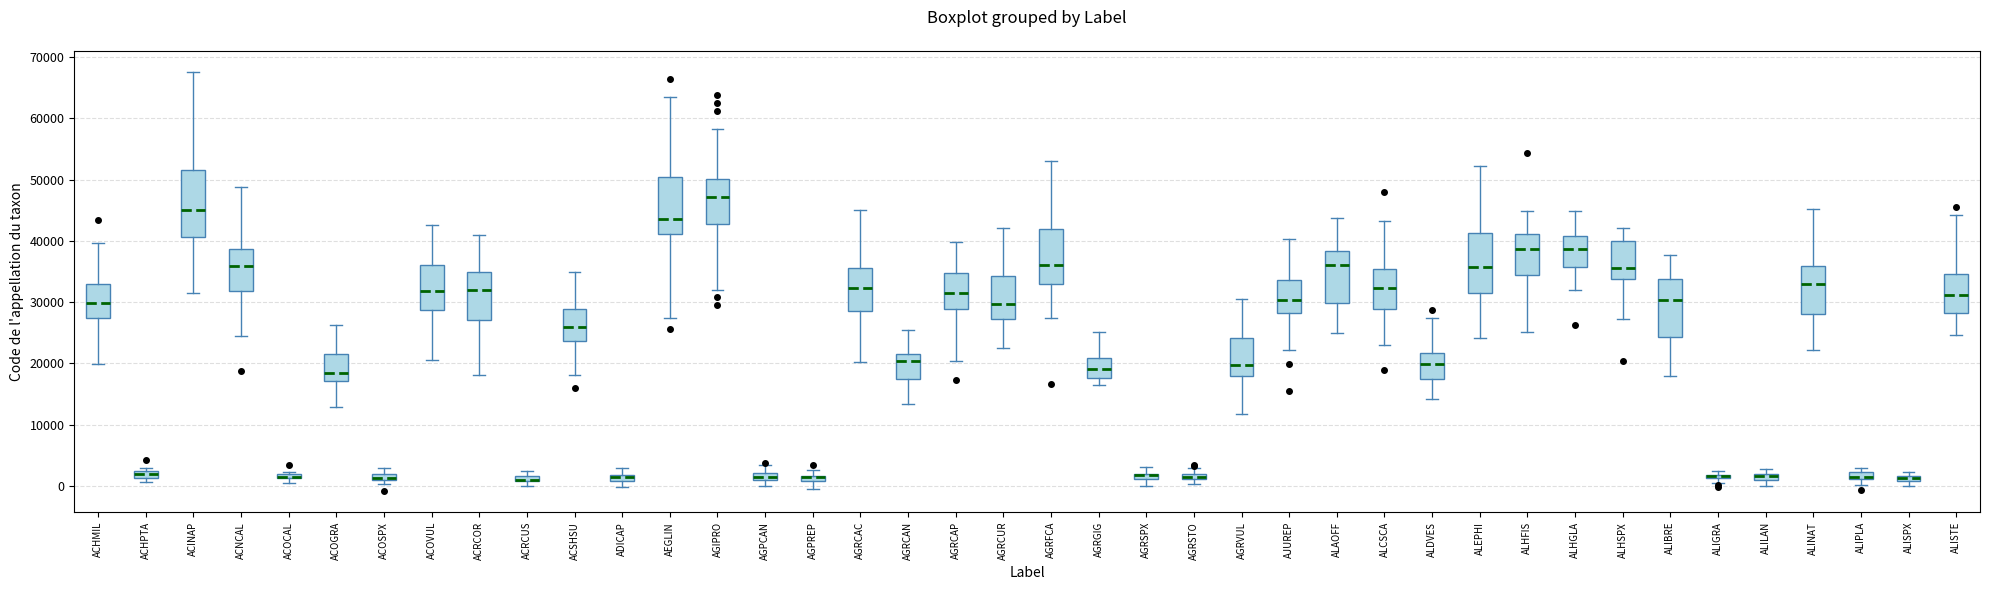

Where does the lower whisker of the box for AGRVUL end on the y-axis? The values are not printed on the chart, so give them approximately, as read against the axis.

12000